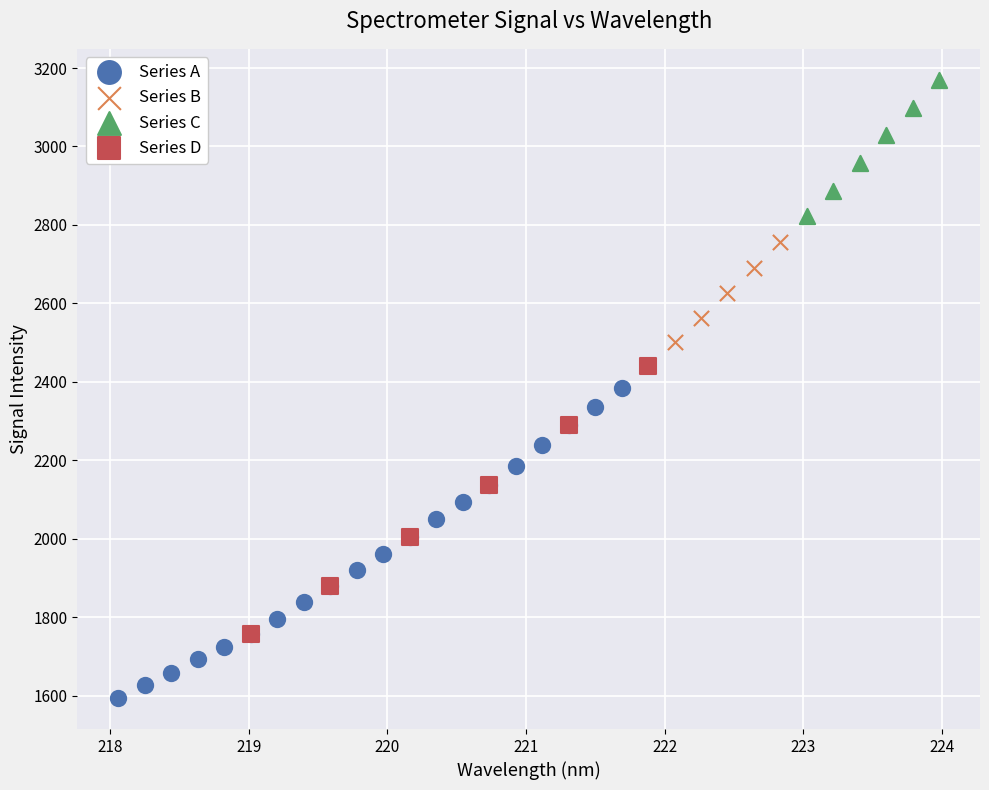

Which series reaches the maximum Y coordinate?

Series C